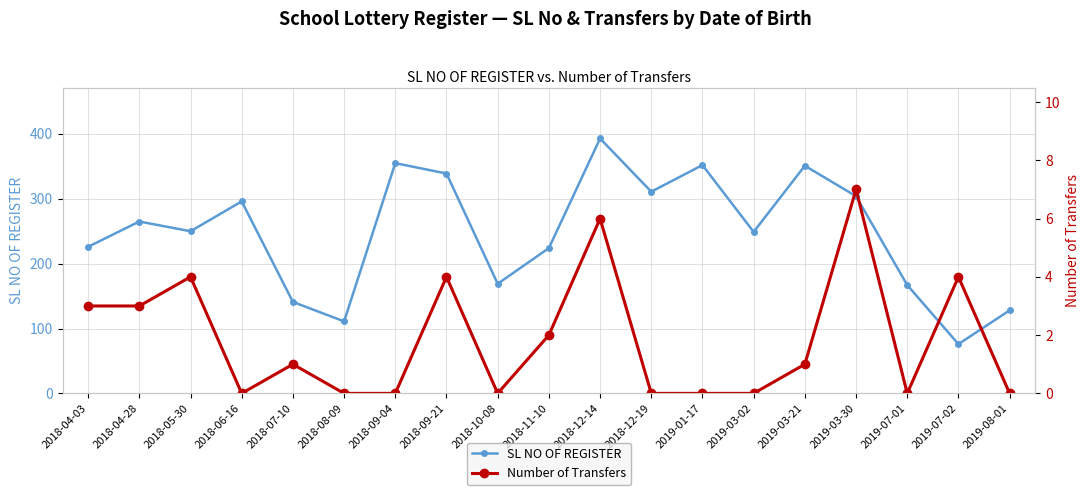

What is the difference between the maximum and minimum values in the Number of Transfers series?

7